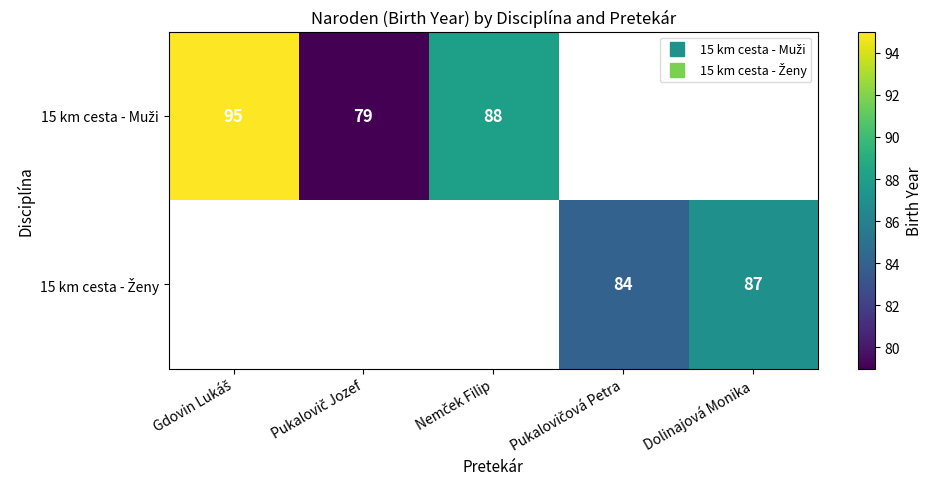

Which has a higher value, Gdovin Lukáš or Nemček Filip?

Gdovin Lukáš